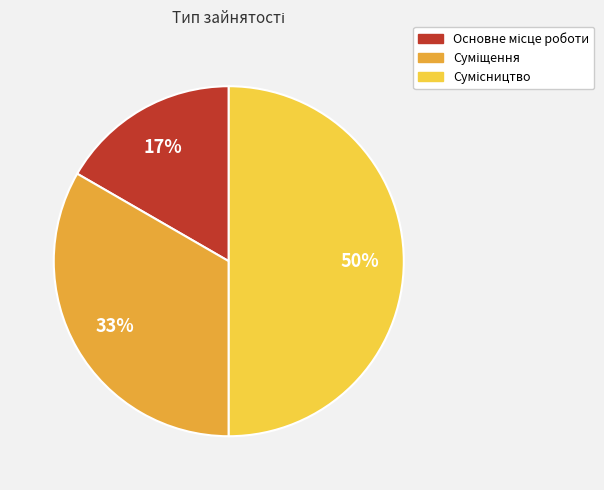

To the nearest percent, what is the average slice percentage?

33%